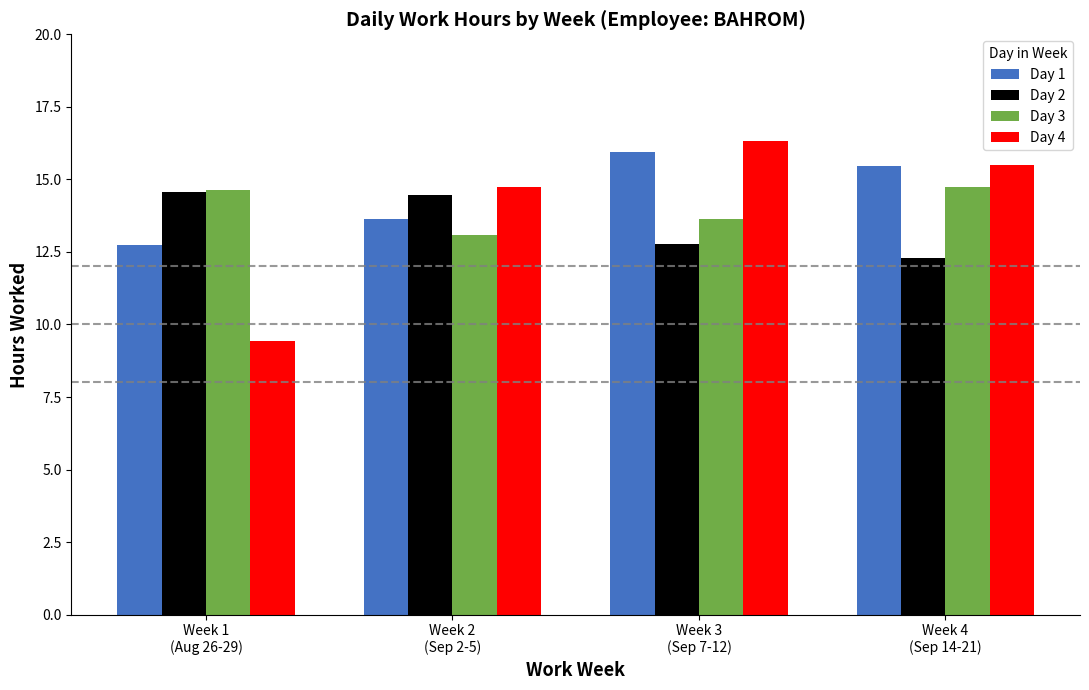

Reading right to left, transcribe all the data shown in this chart.

Day 1: 15.5	15.9	13.7	12.8
Day 2: 12.3	12.8	14.5	14.6
Day 3: 14.7	13.6	13.1	14.7
Day 4: 15.5	16.3	14.7	9.4